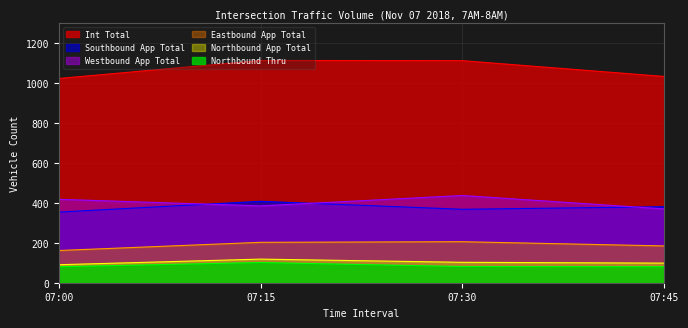

At which category does the chart reach its peak across all series?

07:15